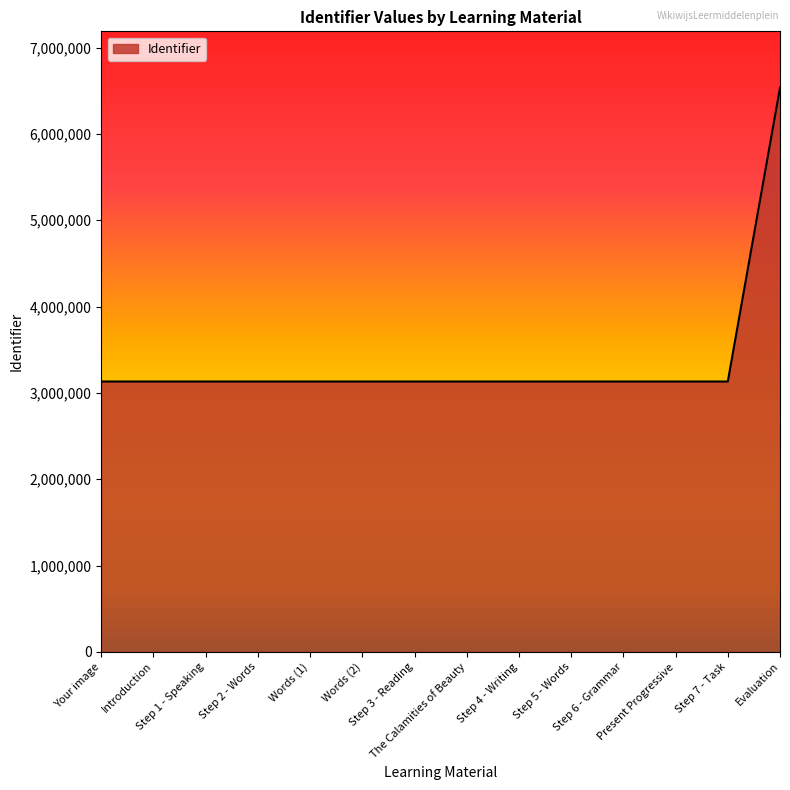

How many categories are shown in the chart?

14